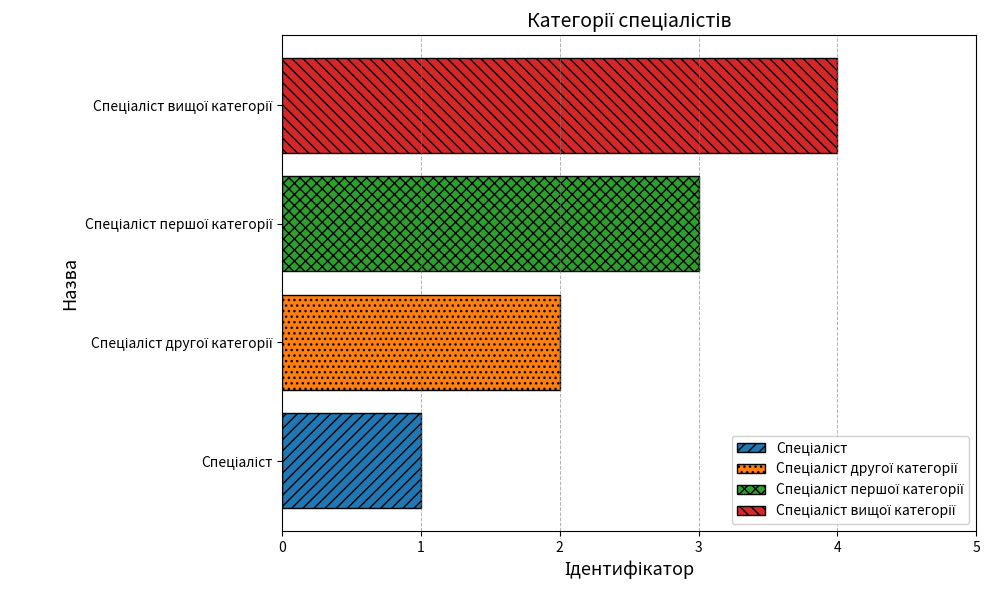

What is the sum of all values?

10